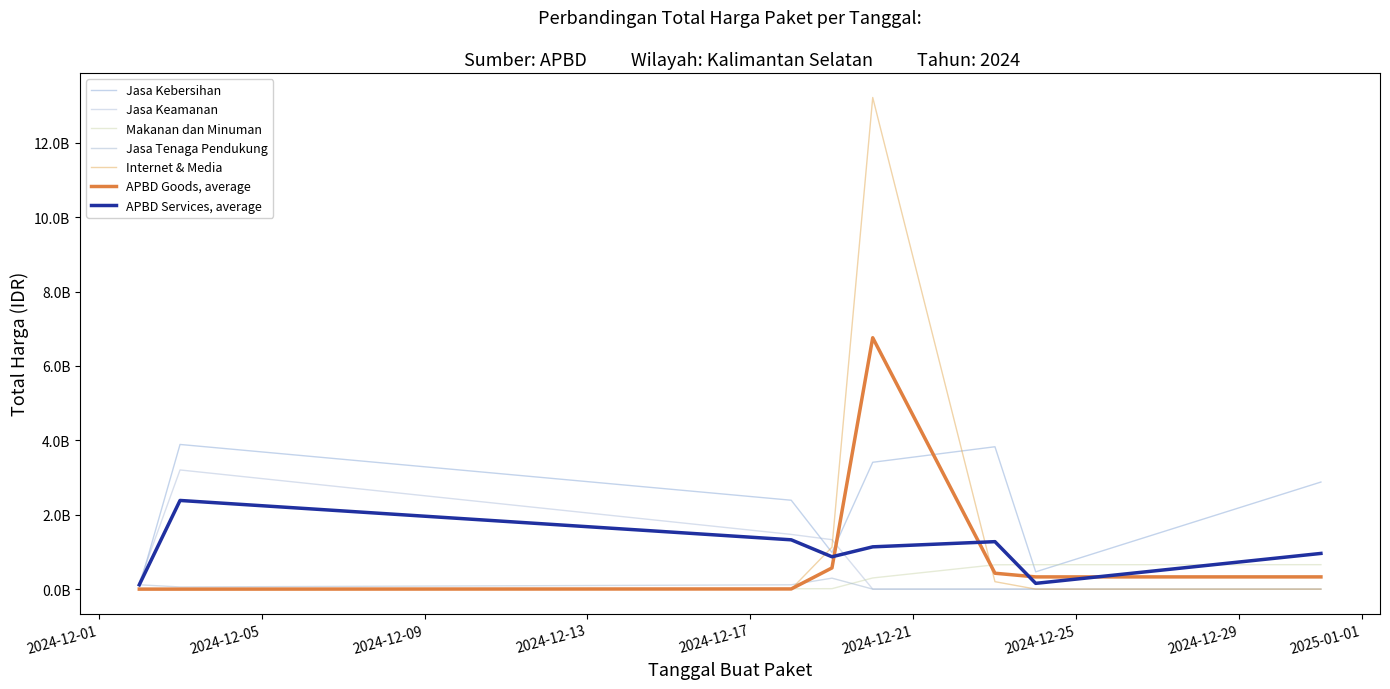

What is the sum of all Jasa Kebersihan values?

17903561088